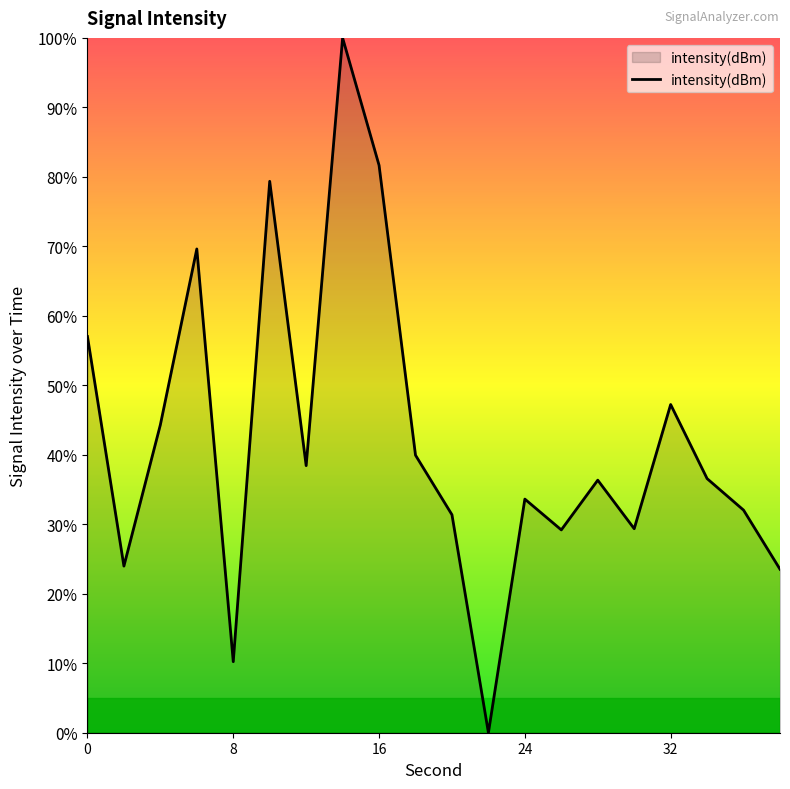

What is the greatest value displayed?

100.0